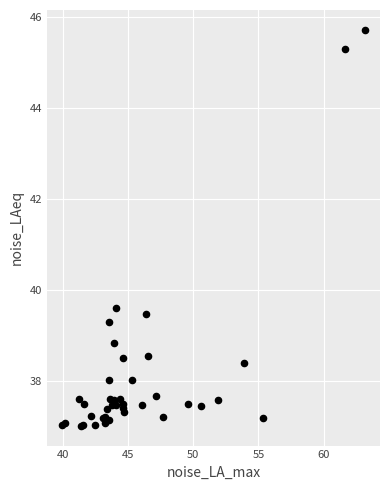

What Y value in the scatter plot is closest to 41?

39.6